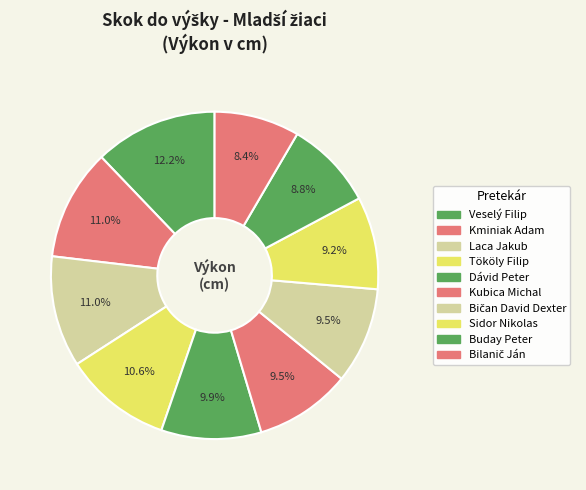

Is there a majority slice in this chart?

No